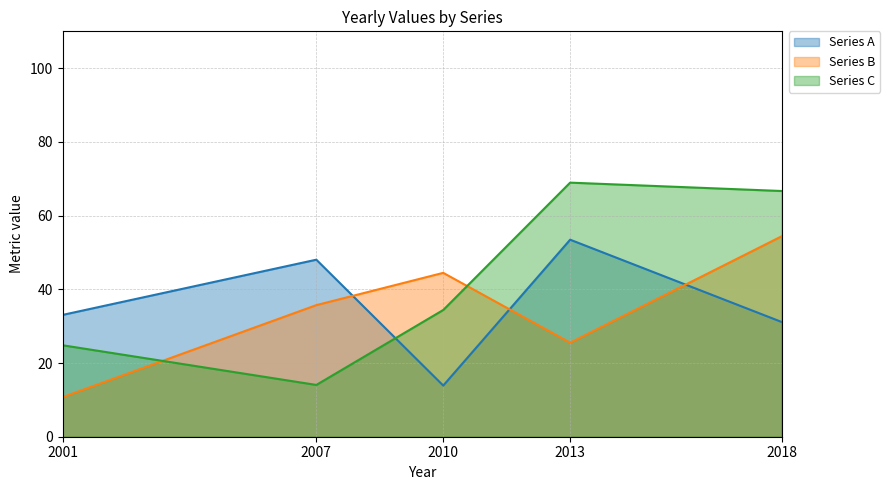

Which series has the largest range (max minus min)?

Series C